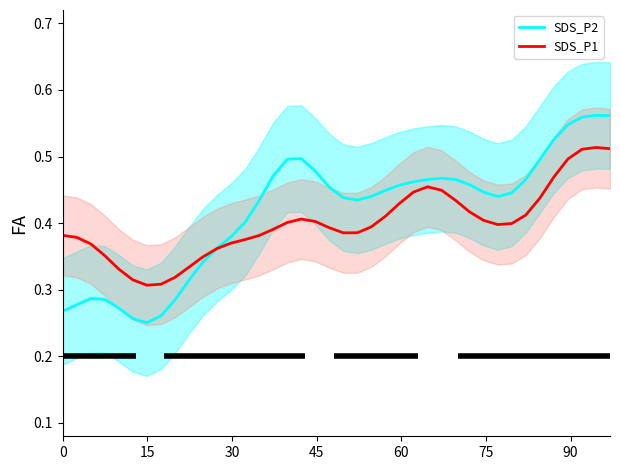

At how many categories does at least one series exceed 0?

40